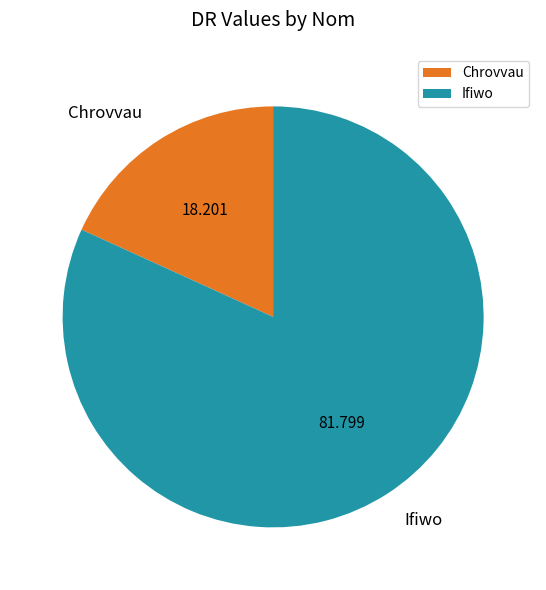

What is the ratio of the value at Chrovvau to the value at Ifiwo?

0.2